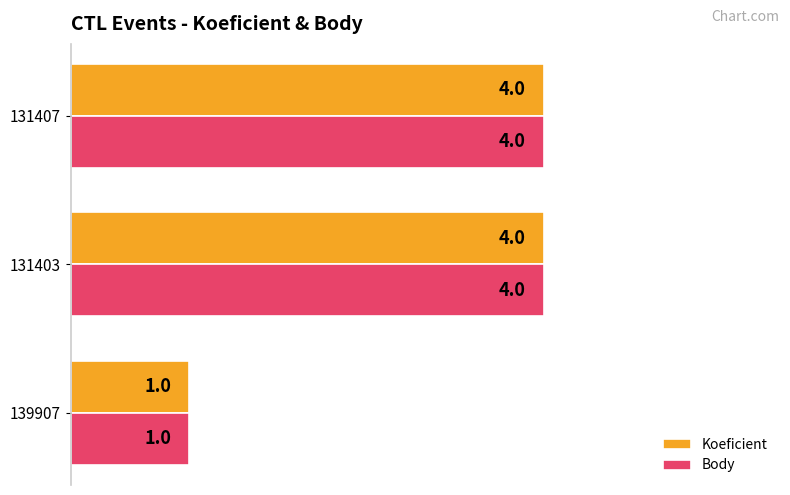

Where is Body nearest to the value 2?

139907